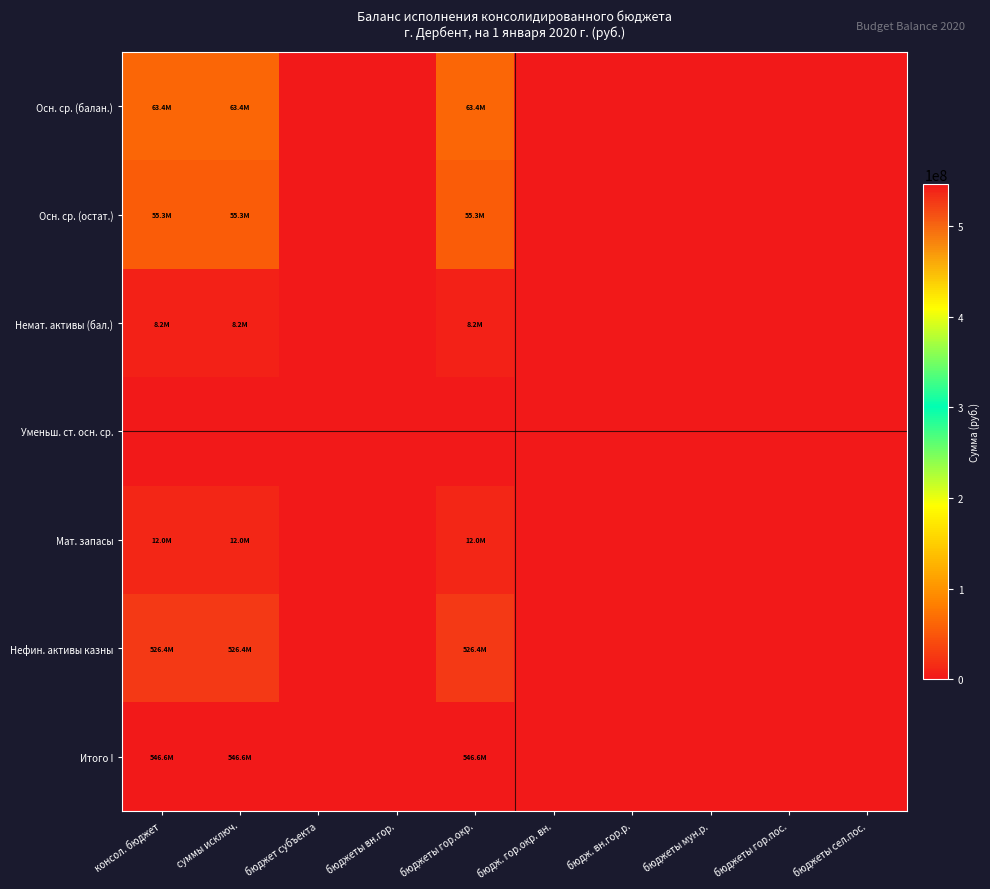

Rank the series at бюджеты гор.окр. from lowest to highest value.

Уменьш. ст. осн. ср., Немат. активы (бал.), Мат. запасы, Осн. ср. (остат.), Осн. ср. (балан.), Нефин. активы казны, Итого I